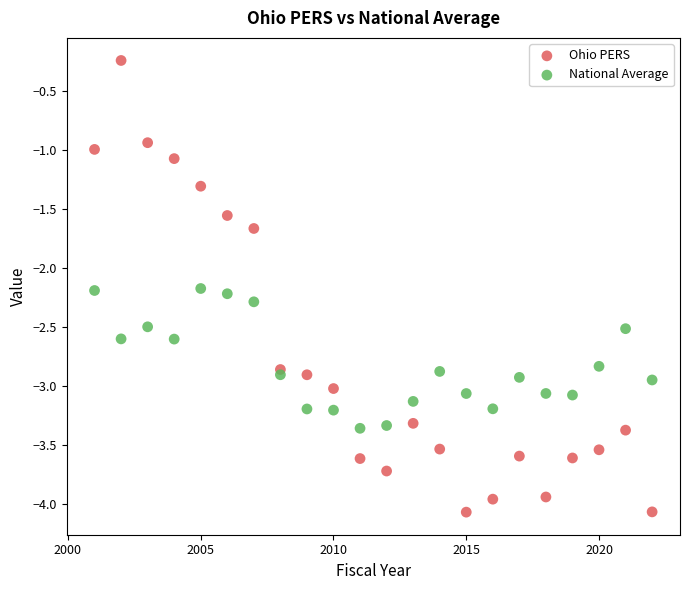

Across all data points, what is the range of X values (max minus min)?

21.0